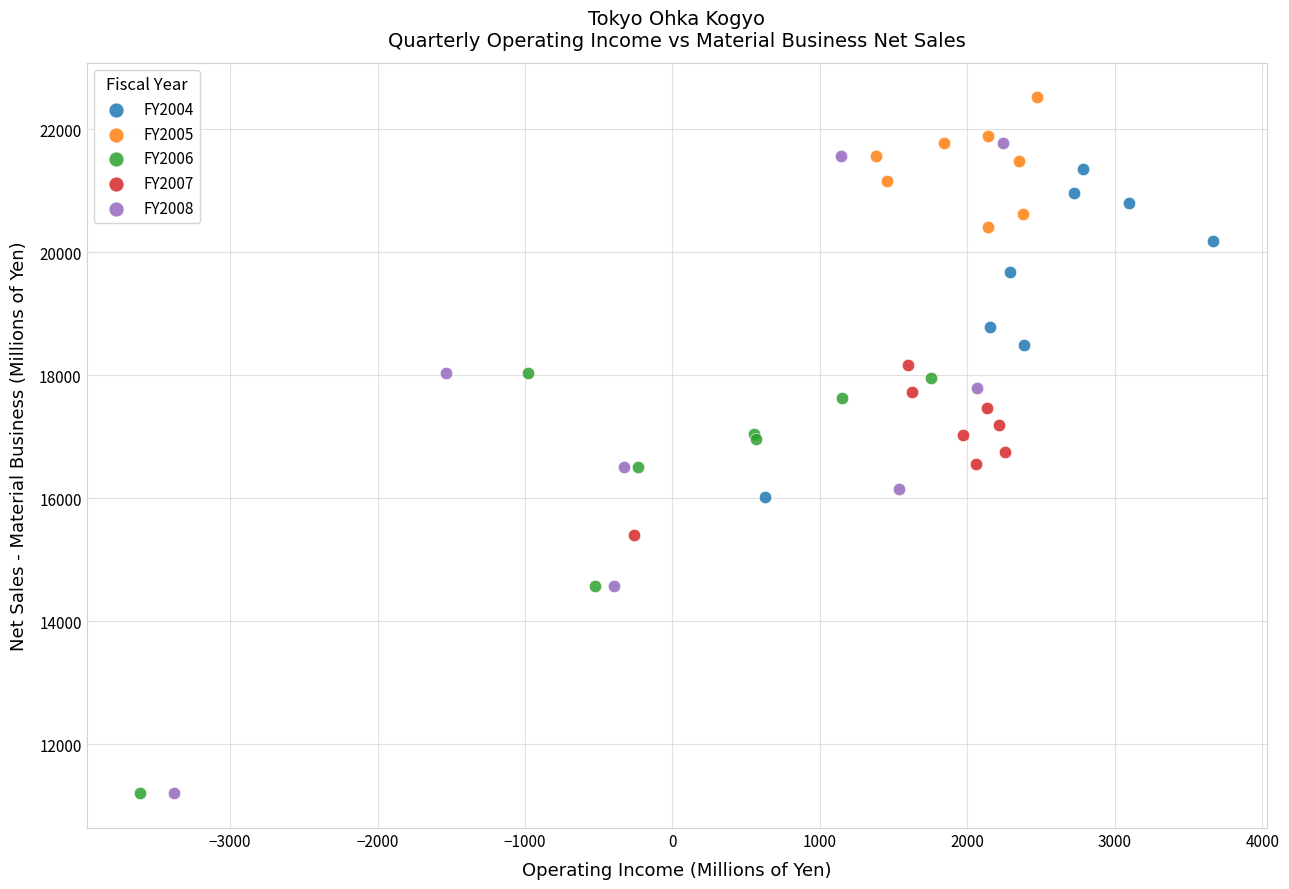

Which series contains the highest Y value?

FY2005